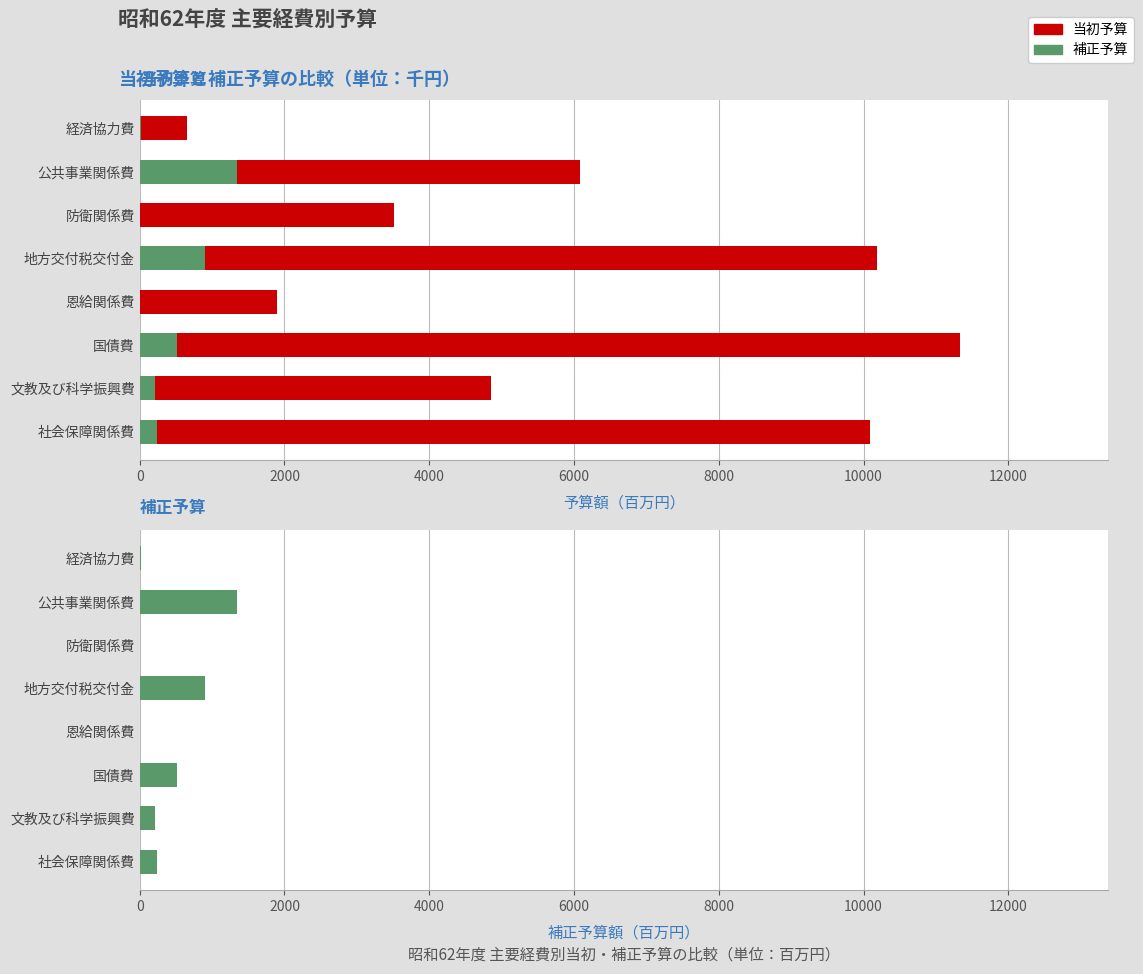

Rank the series at 文教及び科学振興費 from highest to lowest value.

当初予算, 補正予算